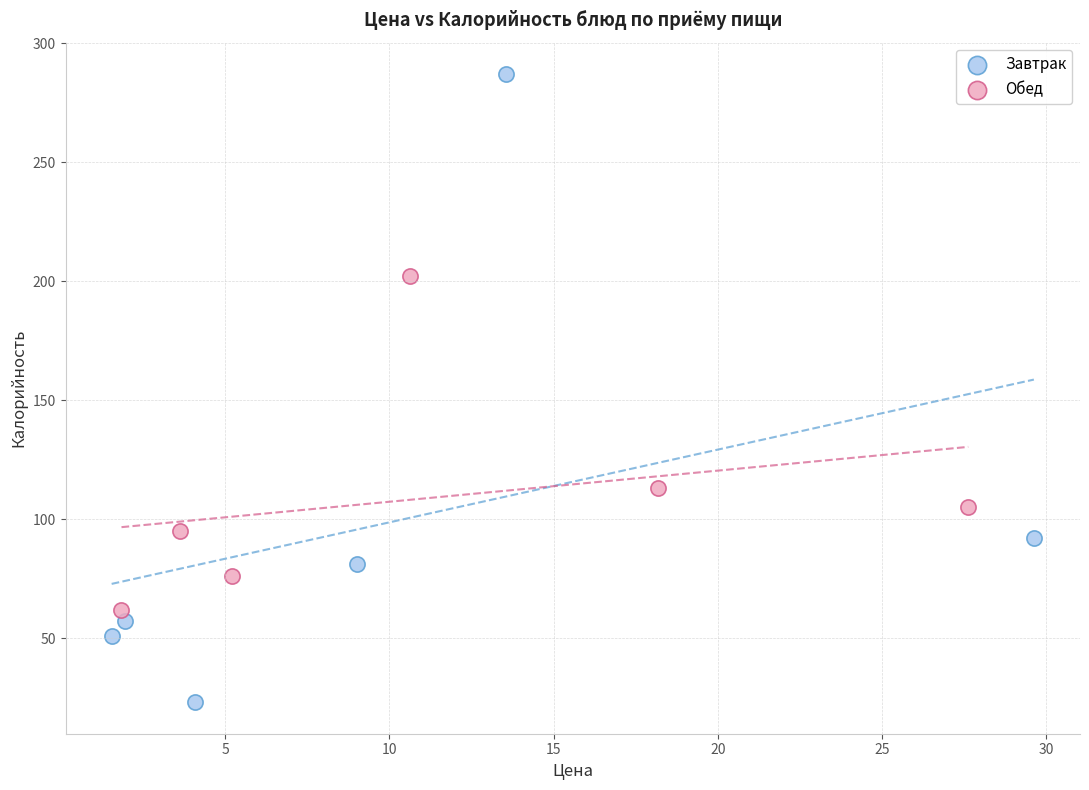

Which series contains the lowest Y value?

Завтрак